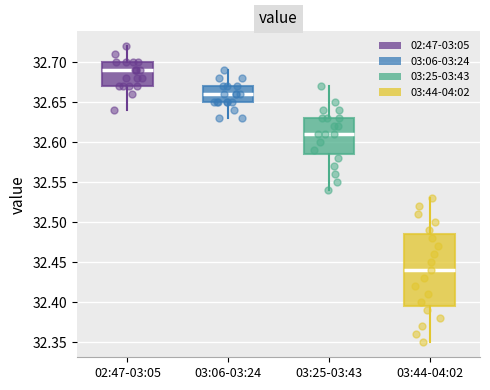

Reading left to right, read every box against the y-axis: the position of its median line, the range the box covers, and the ends of its whiskers. The values are not printed on the chart, so give them approximately, as read against the axis.

02:47-03:05: median 32.690, box 32.670 to 32.700, whiskers 32.640 to 32.720
03:06-03:24: median 32.660, box 32.650 to 32.670, whiskers 32.630 to 32.690
03:25-03:43: median 32.610, box 32.585 to 32.630, whiskers 32.540 to 32.670
03:44-04:02: median 32.440, box 32.395 to 32.485, whiskers 32.350 to 32.530